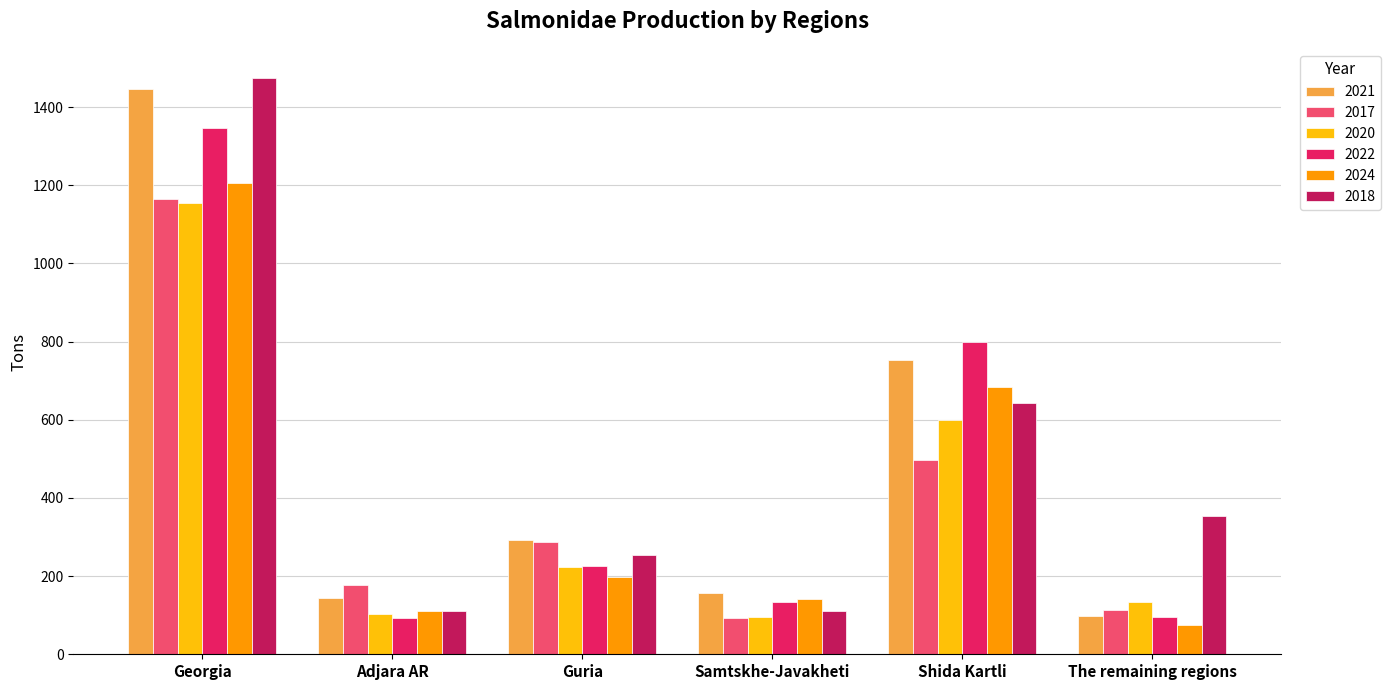

What is the difference between the 2021 values at The remaining regions and Shida Kartli?

654.2